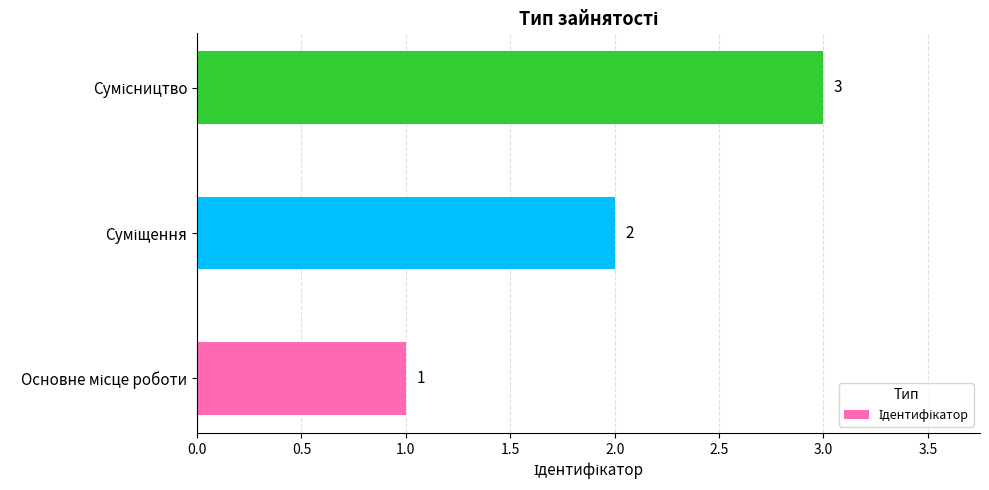

What is the sum of all values?

6